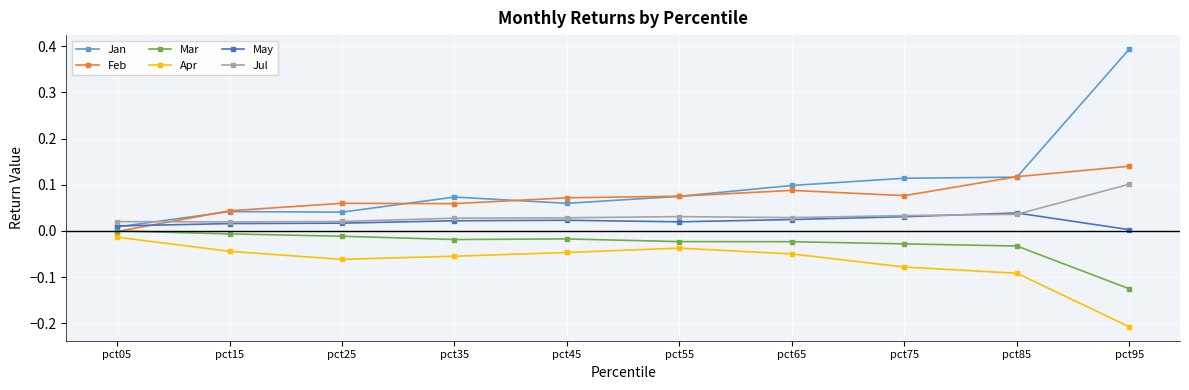

True or false: Jan and Apr intersect in this chart.

False